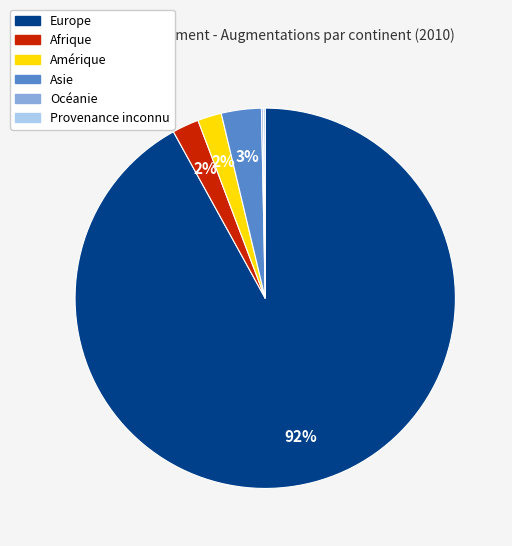

Approximately how many times larger is the value at Asie compared to Afrique?

1.5